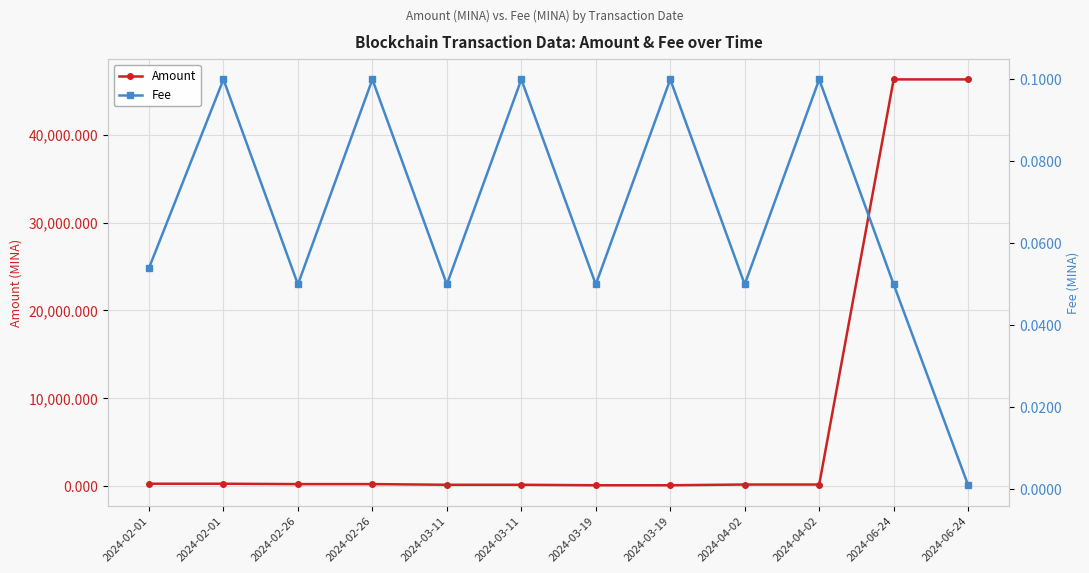

Which label corresponds to the smallest value in the chart?

2024-06-24